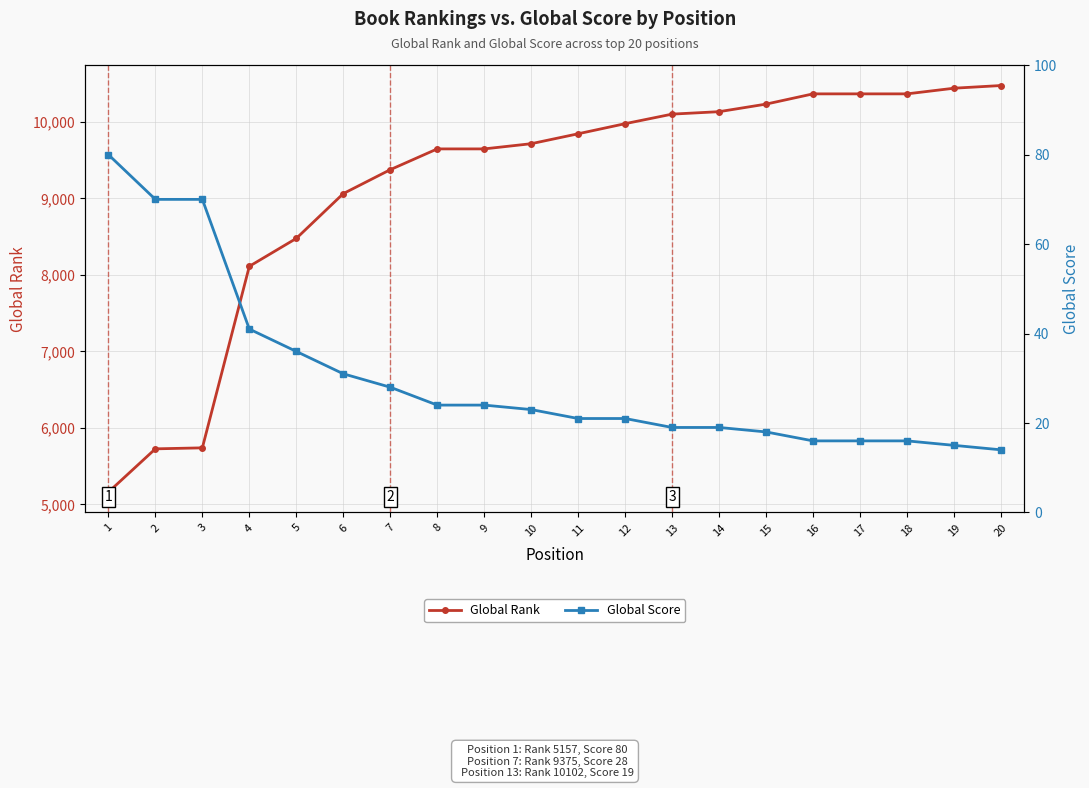

Is it true that Global Score equals 21 at 12?

True